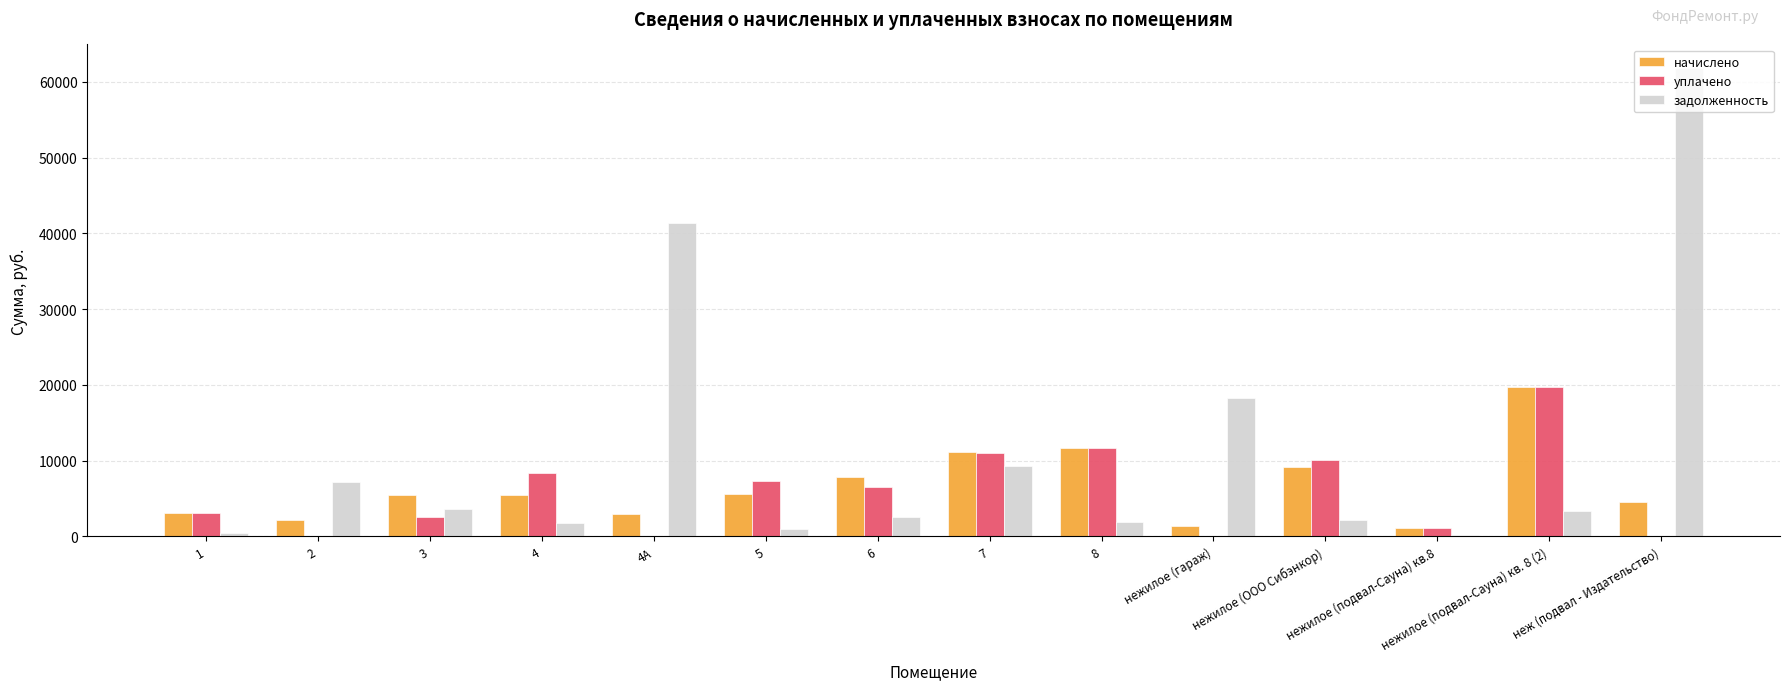

Is it true that начислено equals 2976.2 at 4?

False